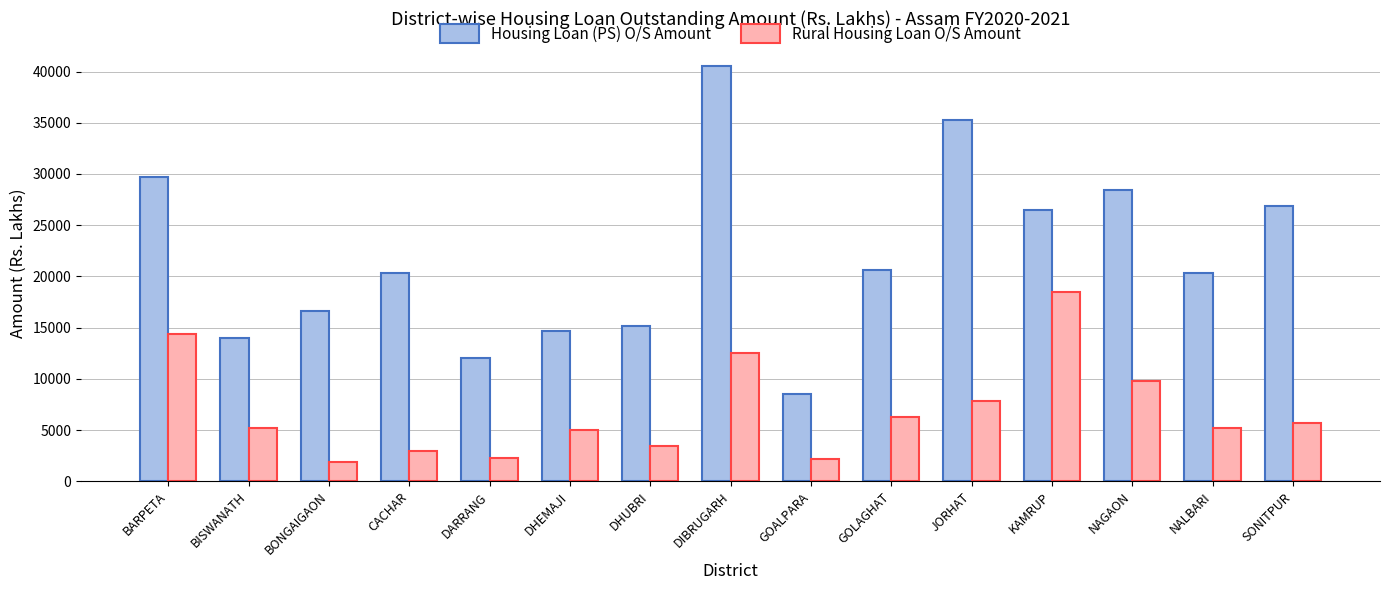

True or false: Housing Loan (PS) O/S Amount has a value of 40513.6 at DIBRUGARH.

True